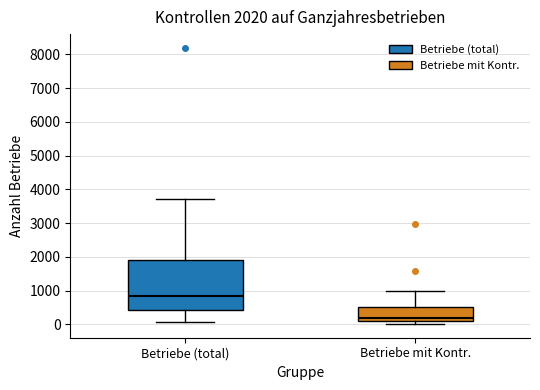

Which box's median line is the lowest?

Betriebe mit Kontr.